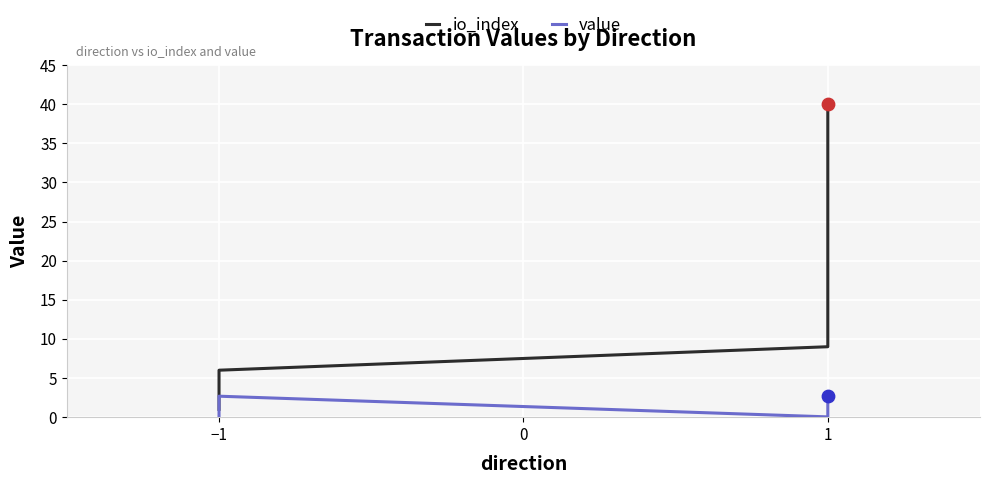

What are all the series names shown in the legend?

io_index, value